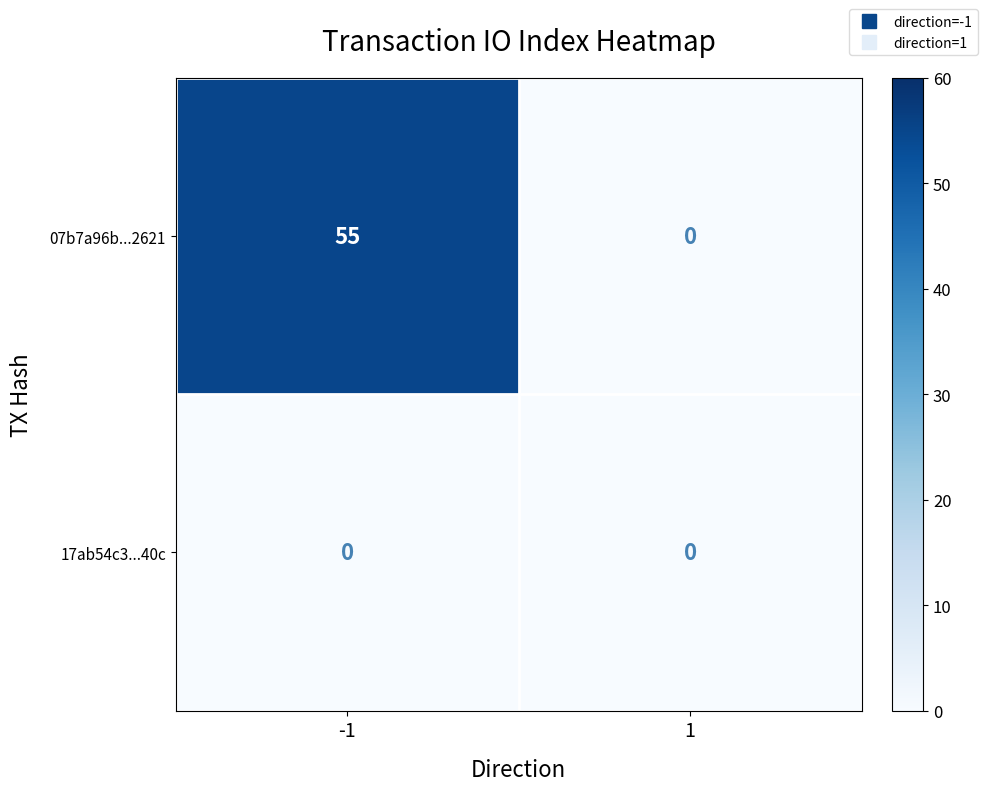

The value of 07b7a96b...2621 at -1 is 55. True or false?

True